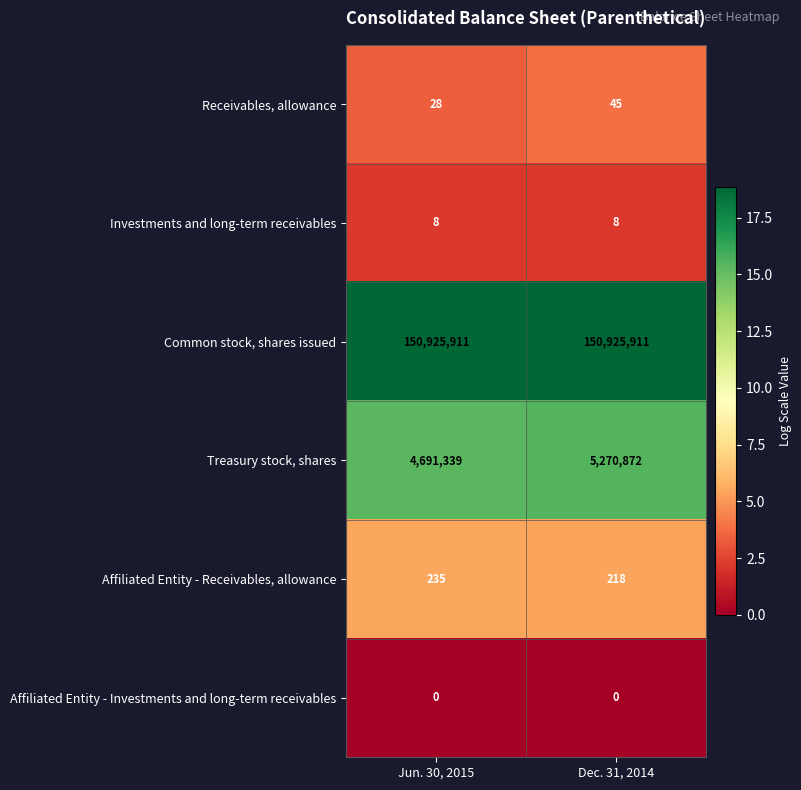

Reading left to right, what are all the values shown in this chart?

Receivables, allowance: 28	45
Investments and long-term receivables: 8	8
Common stock, shares issued: 150925911	150925911
Treasury stock, shares: 4691339	5270872
Affiliated Entity - Receivables, allowance: 235	218
Affiliated Entity - Investments and long-term receivables: 0	0